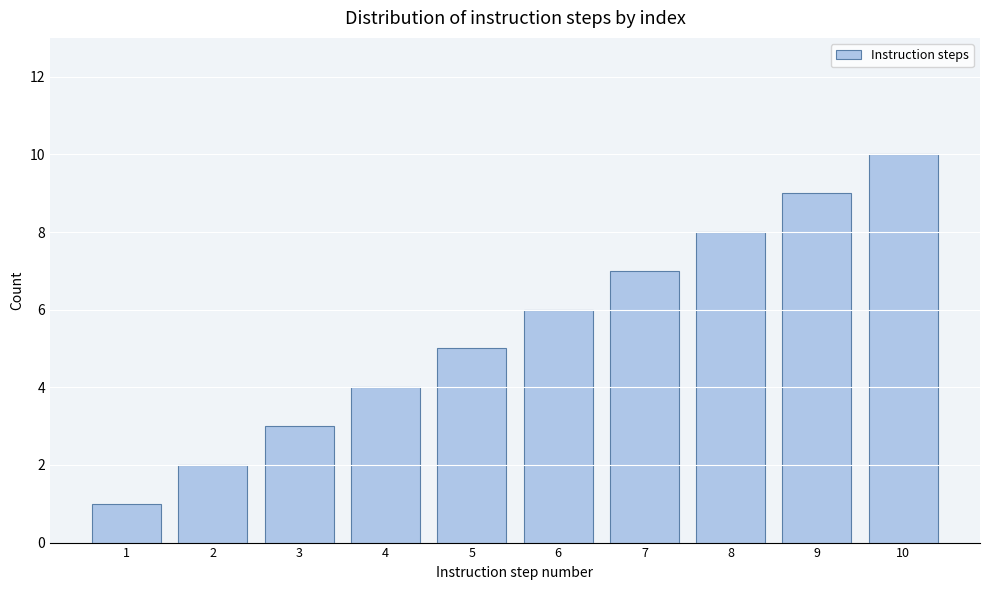

What is the difference between the maximum and second lowest values?

8